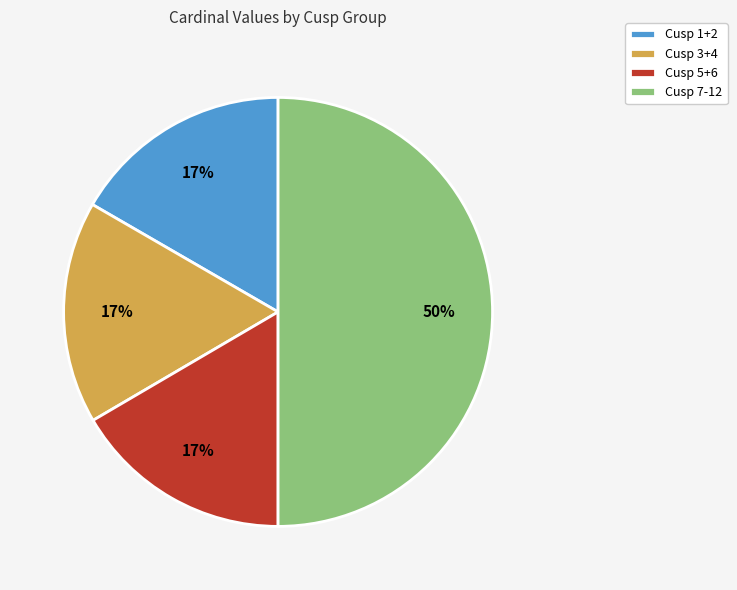

How many segments does this pie chart have?

4